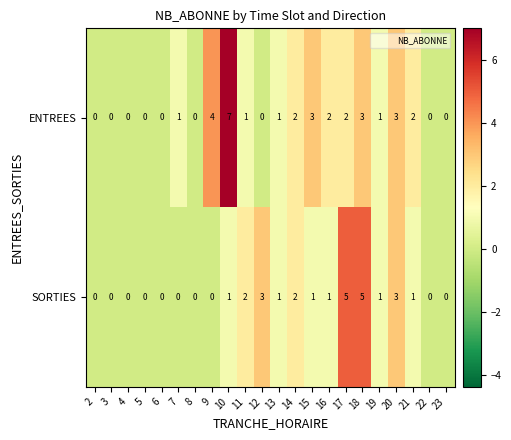

Is it true that ENTREES equals -3 at 8?

False